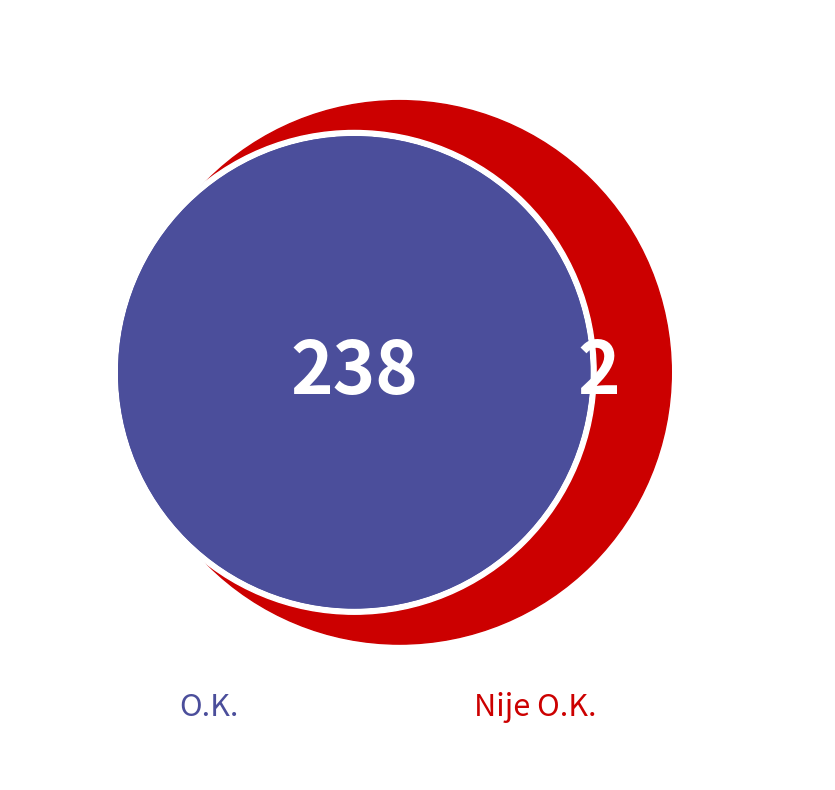

To the nearest percent, what is the combined percentage of Nije O.K. and O.K.?

100%